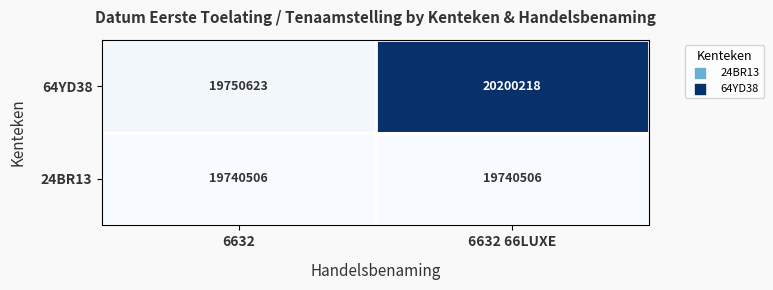

True or false: 24BR13 has a value of 19740506 at 6632 66LUXE.

True